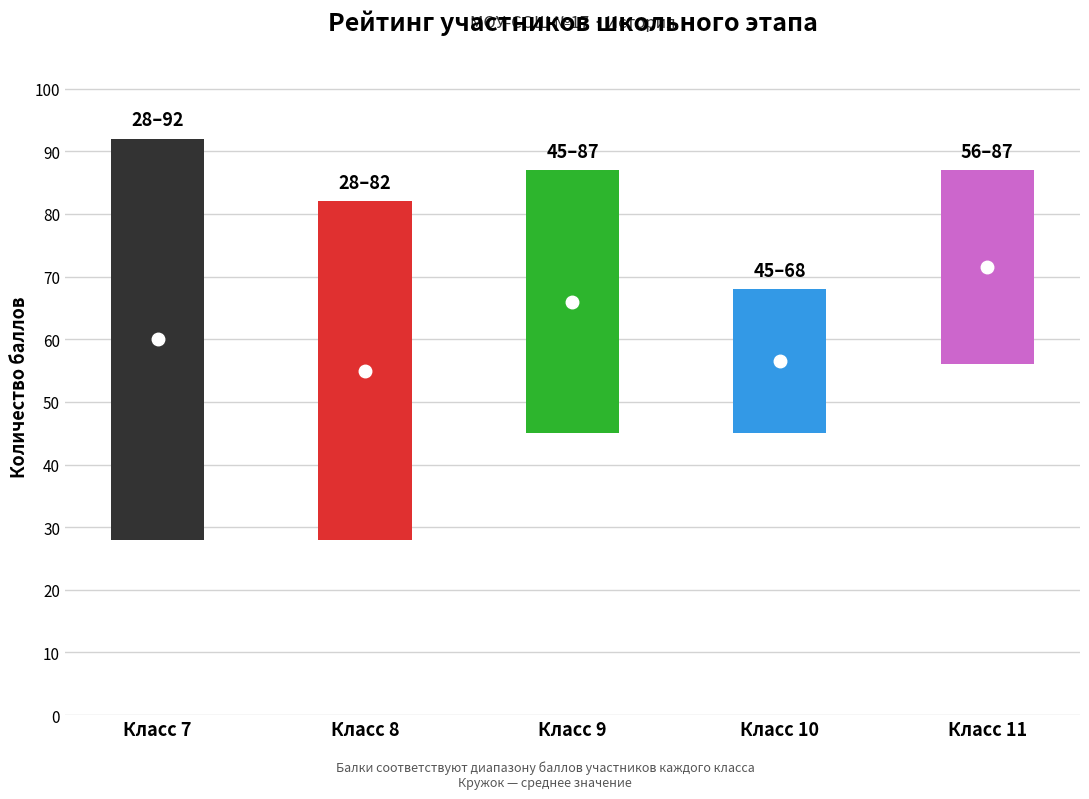

Rank the series at 8 from highest to lowest value.

max_score, min_score